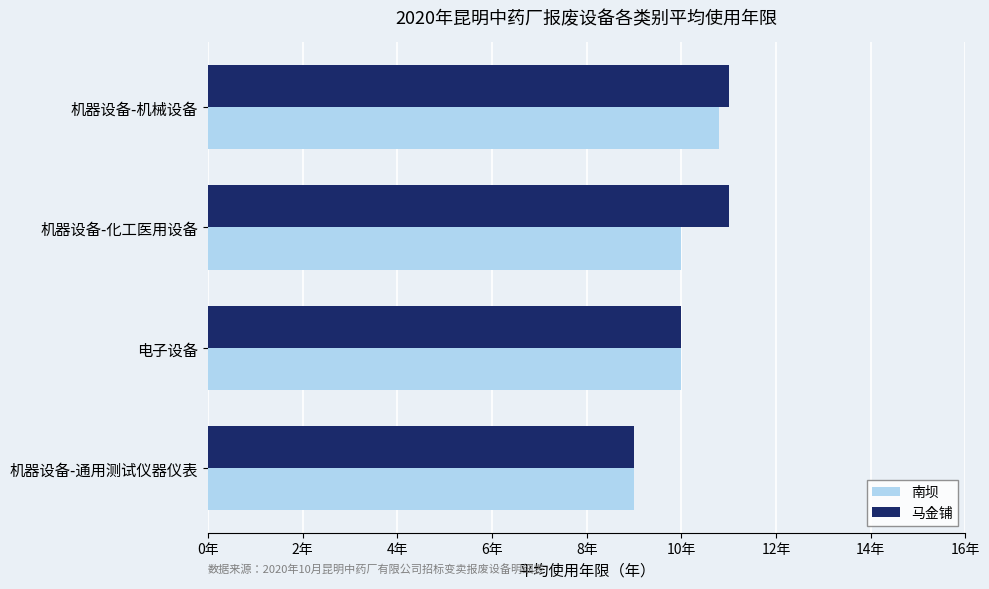

What are all the series names shown in the legend?

南坝, 马金铺